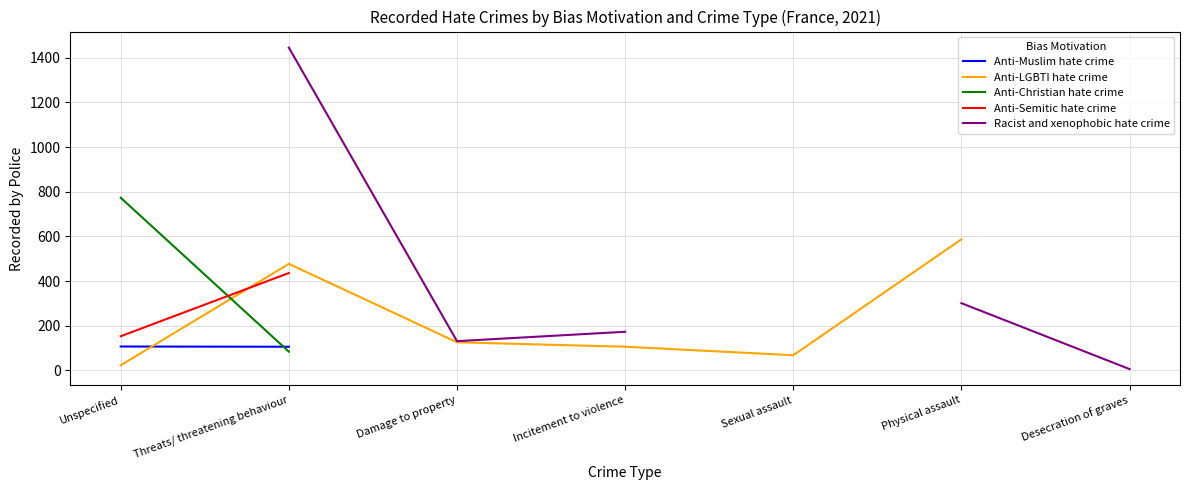

How many distinct data groups are displayed?

5